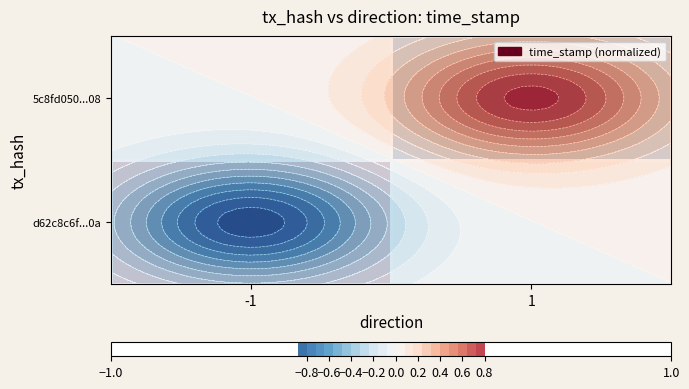

How many data points does each series have?

2